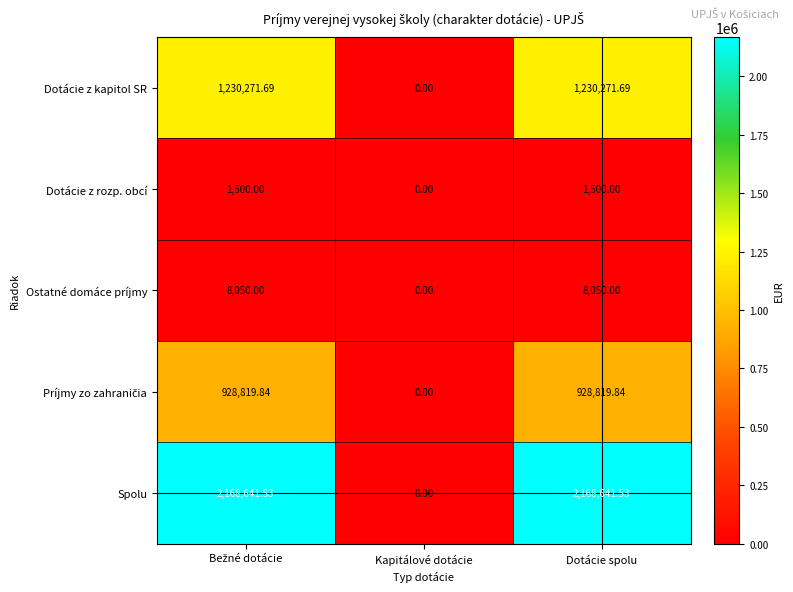

What is the greatest value displayed?

2168641.5